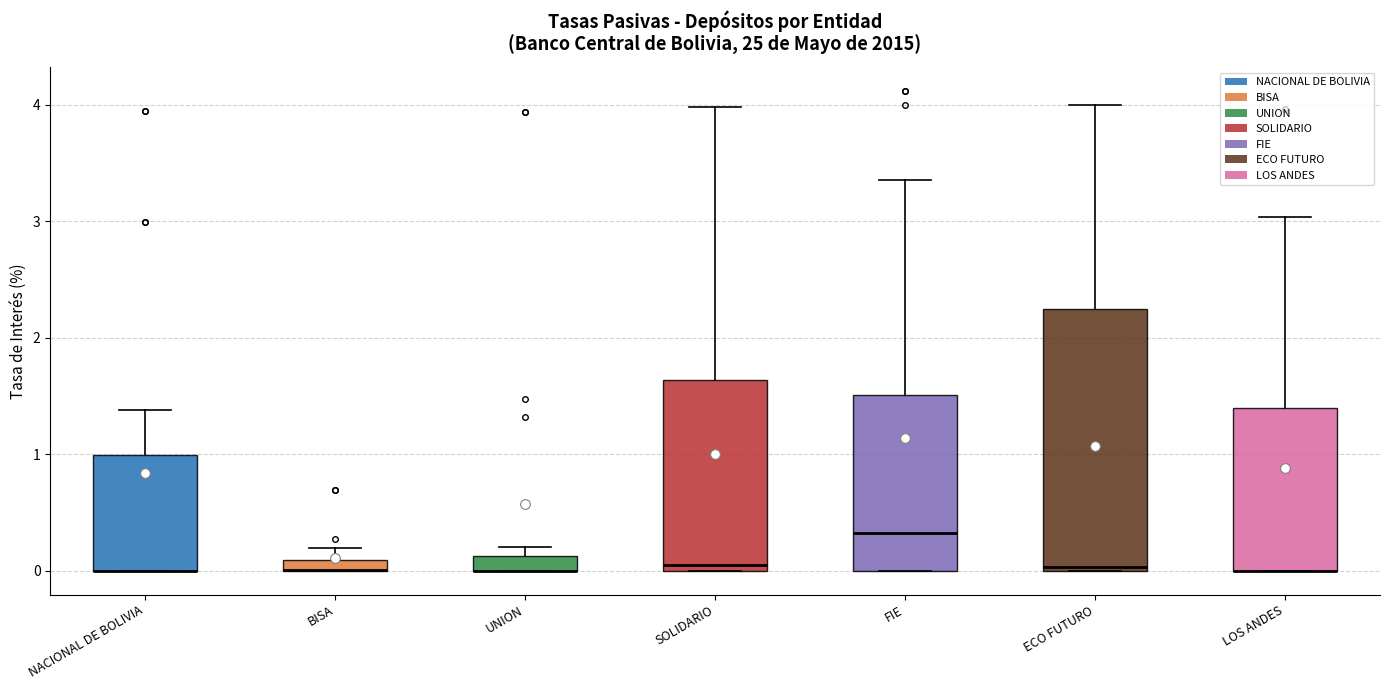

Comparing the boxes themselves (not the whiskers), which one is the tallest?

ECO FUTURO